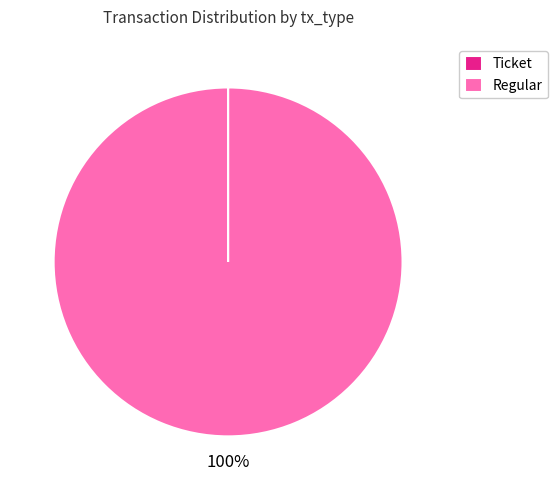

What percentage is the Regular slice, to the nearest percent?

100%